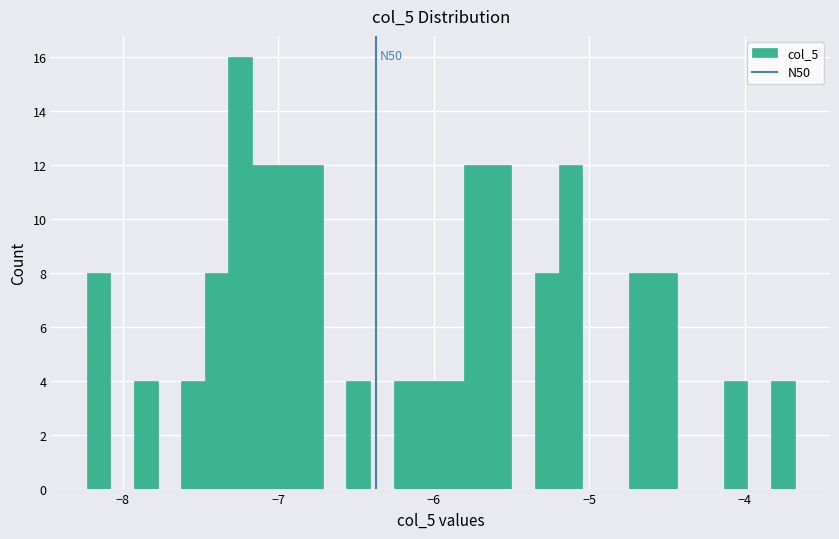

Around what value on the x-axis is the tallest bar? Give the approximate position of its centre, as read against the axis.

-7.2